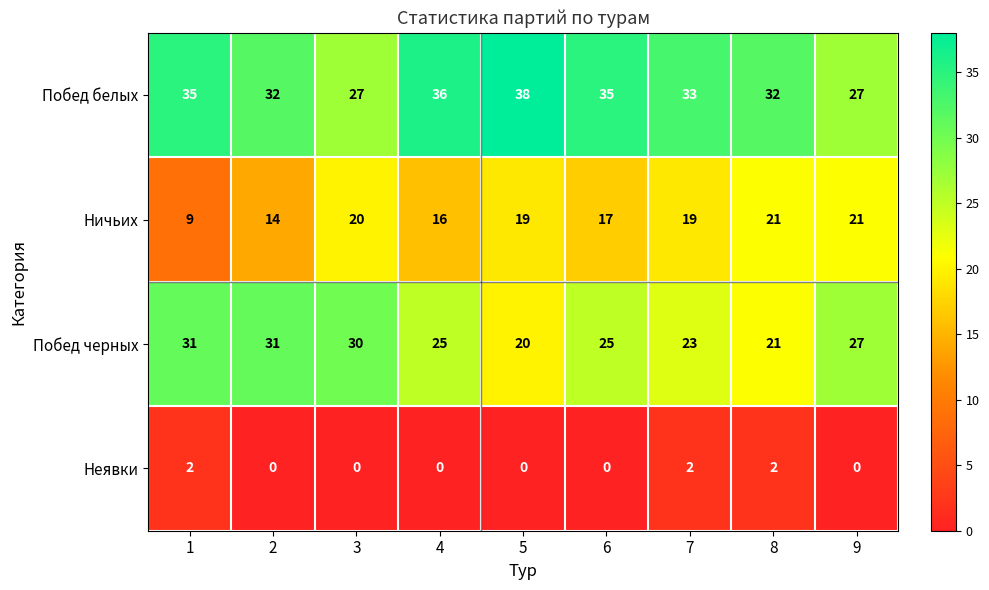

Which series has the largest total across all categories?

Побед белых